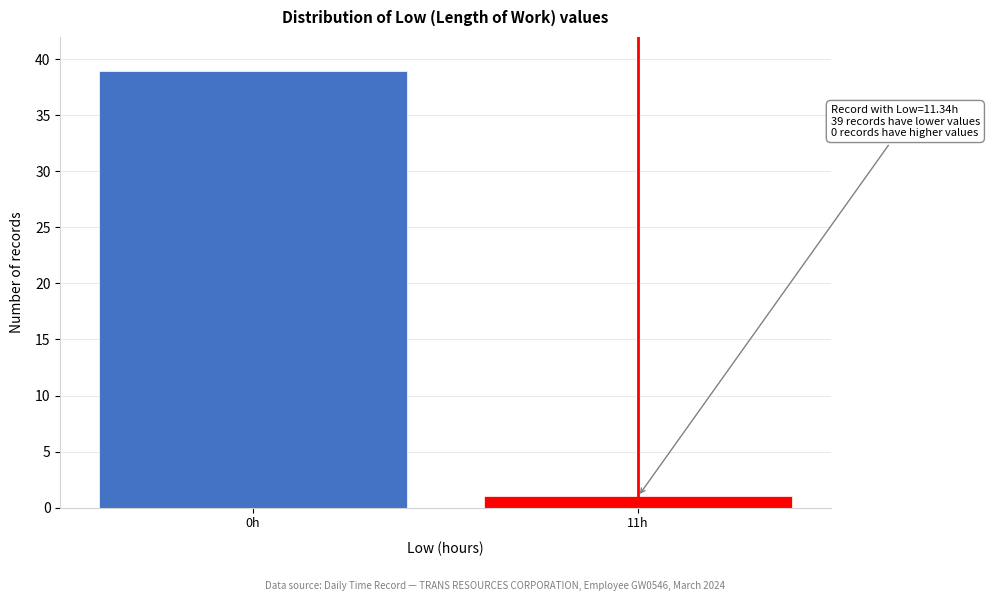

Reading left to right, what are all the values shown in this chart?

0h=39	11h=1